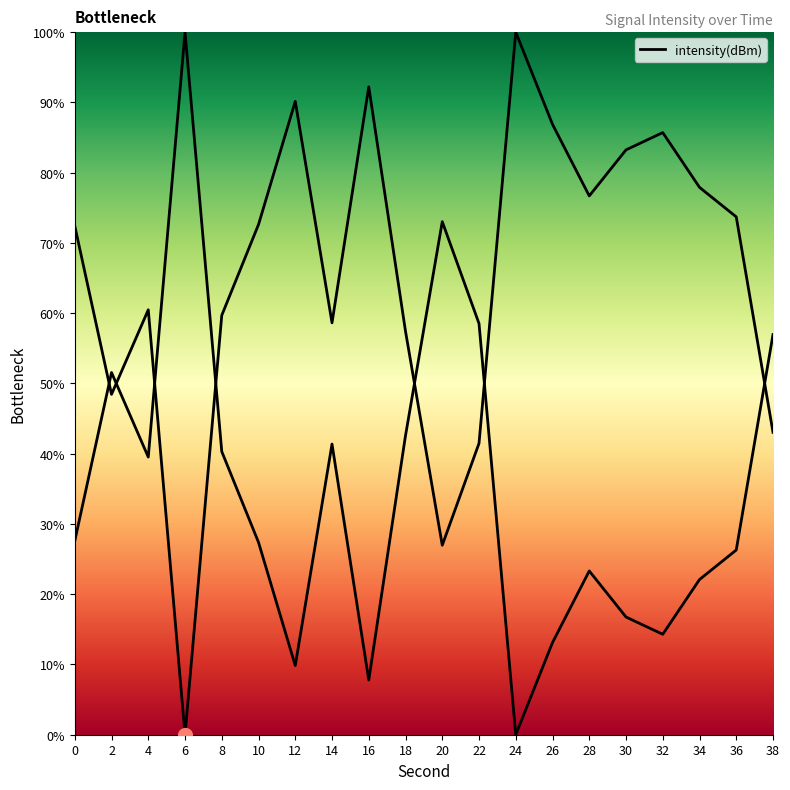

The chart shows a value of 122.8 at 34. True or false?

False